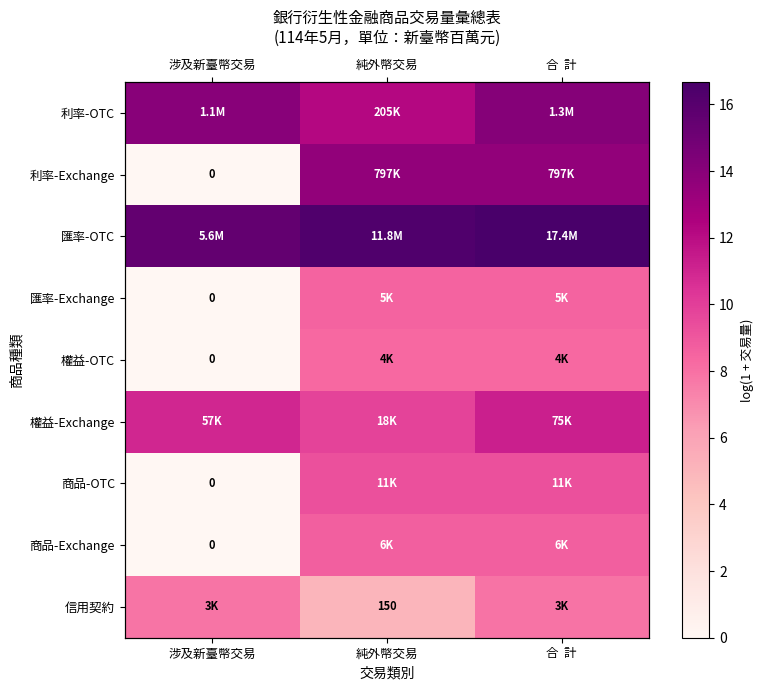

List the series in order of their peak value, lowest first.

信用契約, 權益-OTC, 匯率-Exchange, 商品-Exchange, 商品-OTC, 權益-Exchange, 利率-Exchange, 利率-OTC, 匯率-OTC